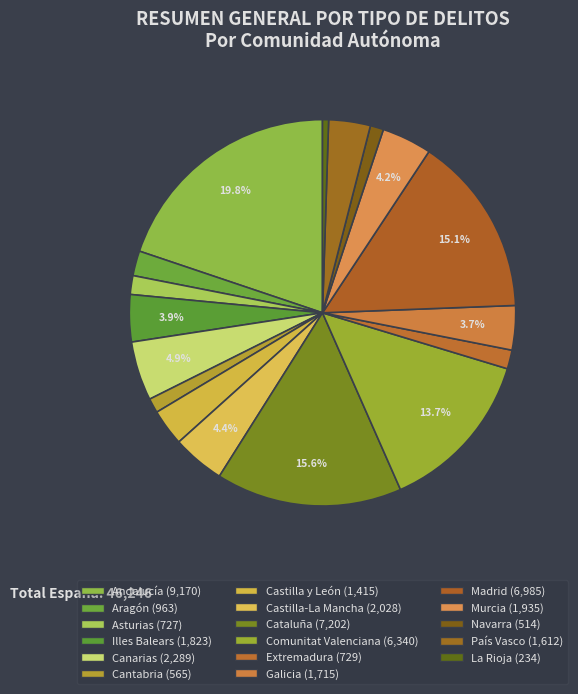

What percentage is the Cataluña slice, to the nearest percent?

16%